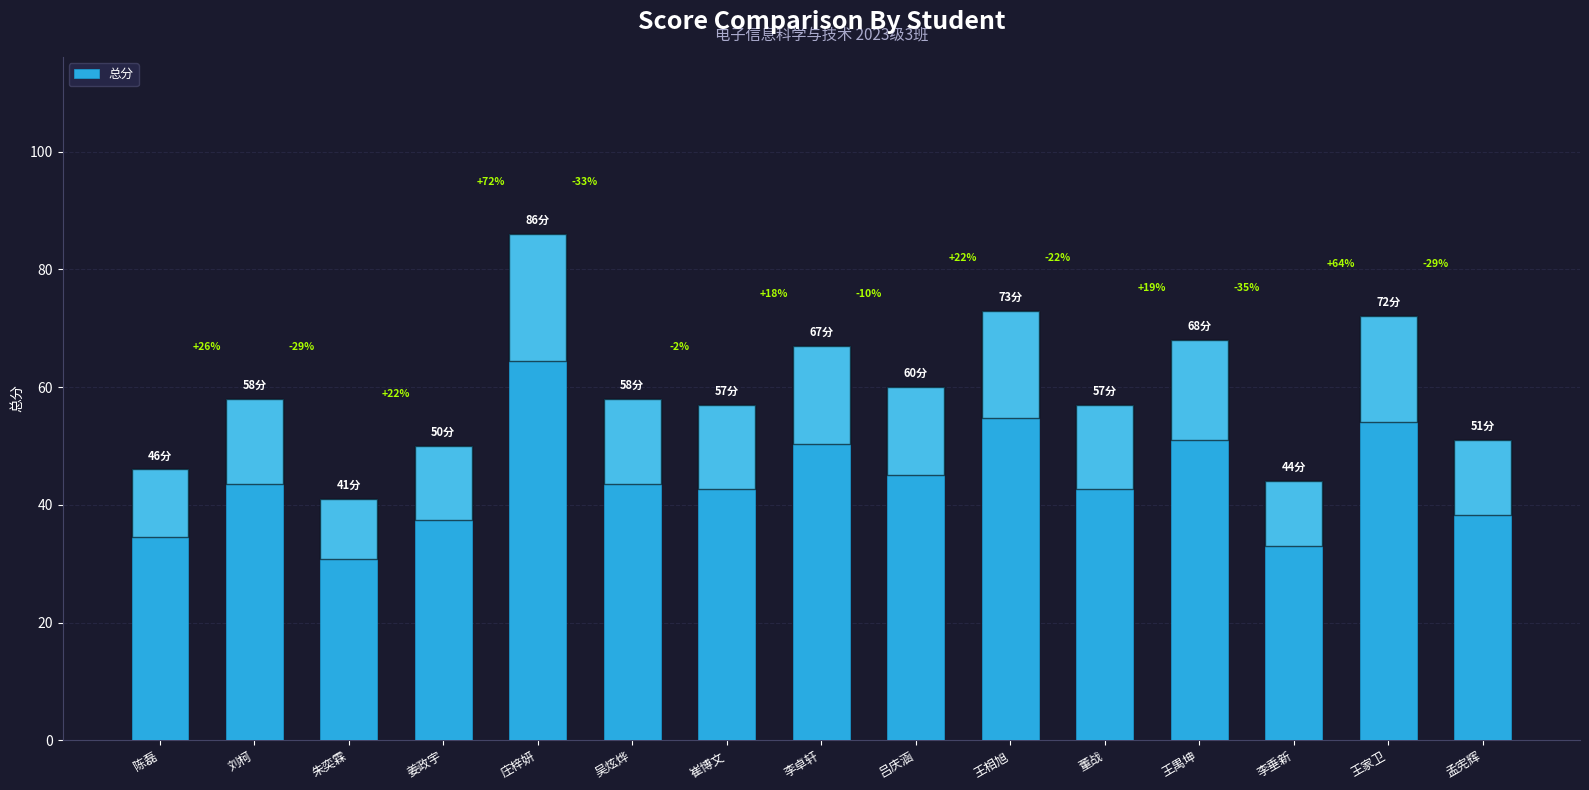

Rank the categories by value from lowest to highest.

朱奕霖, 李垂新, 陈磊, 姜政宇, 孟宪辉, 崔博文, 董战, 刘柯, 吴炫烨, 吕庆涵, 李卓轩, 王禺坤, 王家卫, 王相旭, 庄梓妍